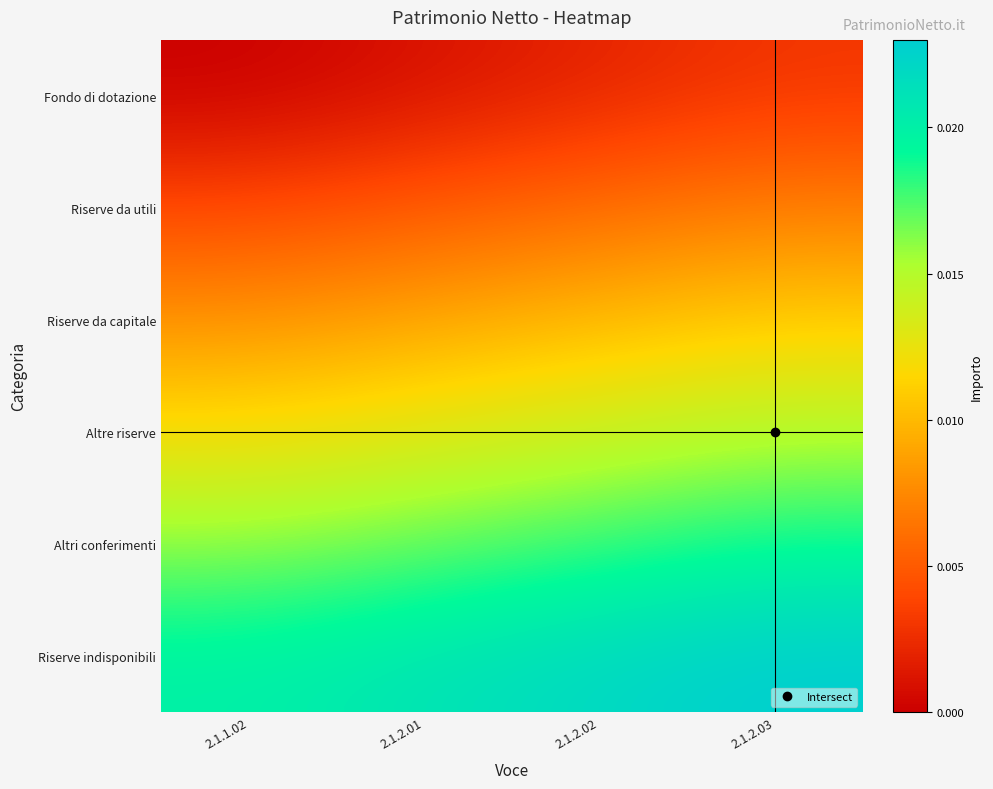

How many distinct data groups are displayed?

6